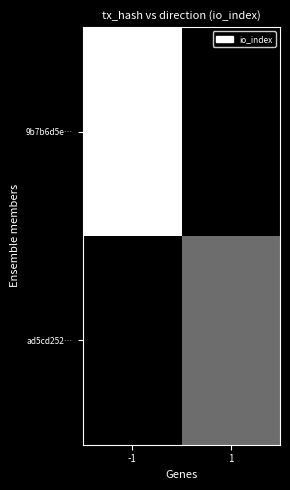

List the series in order of their overall mean, lowest first.

ad5cd252…, 9b7b6d5e…